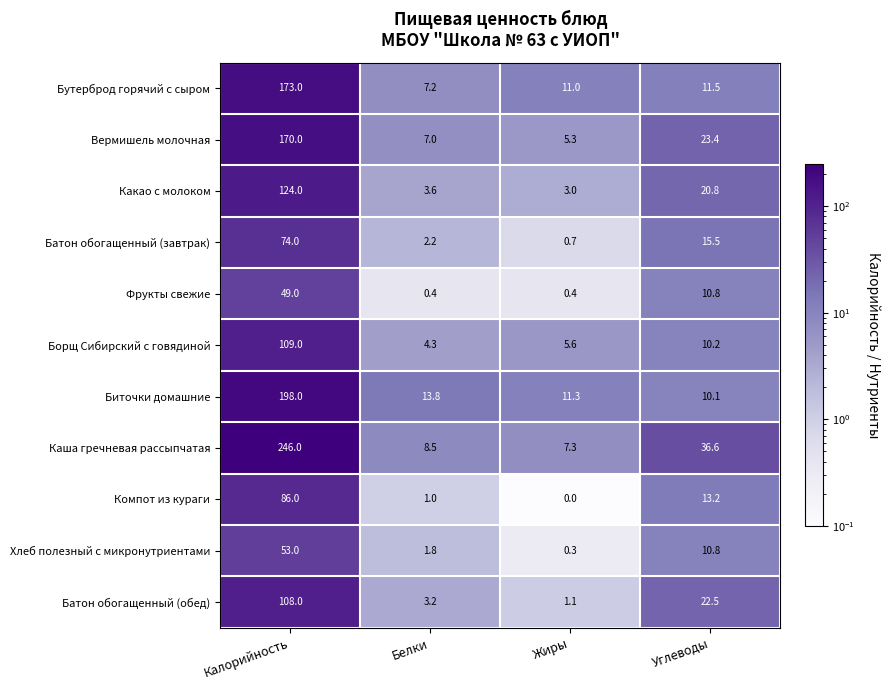

Rank the categories by Компот из кураги value from highest to lowest.

Калорийность, Углеводы, Белки, Жиры